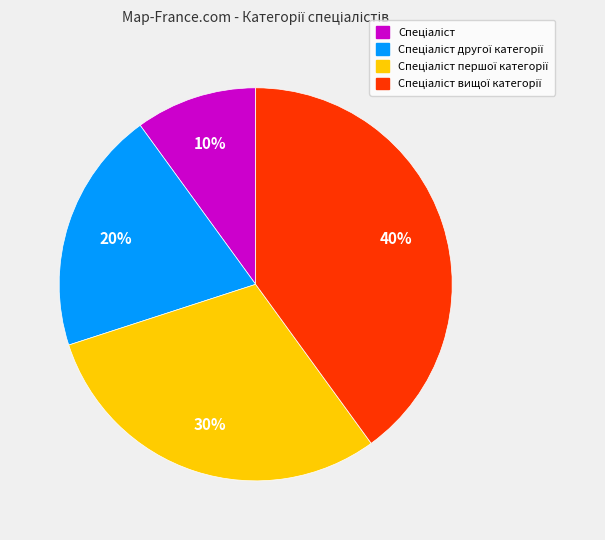

To the nearest percent, what is the average slice percentage?

25%